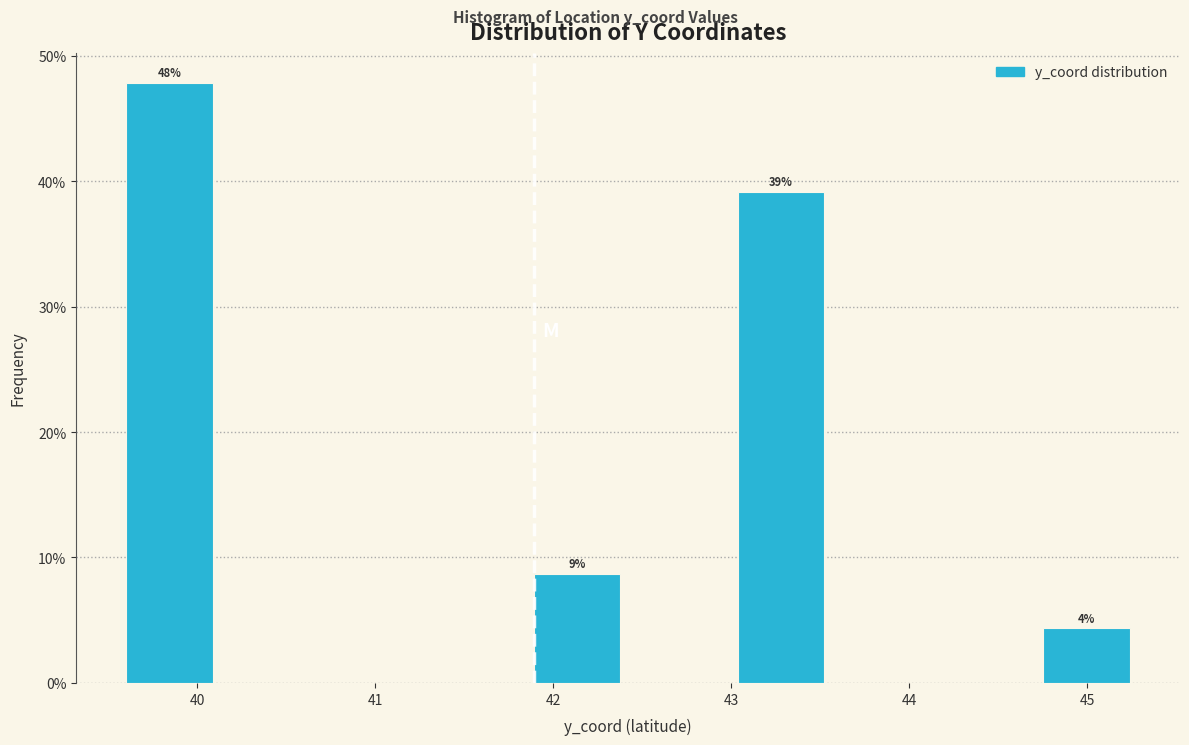

Over which range of the x-axis is the bar tallest?

39.6 to 40.1